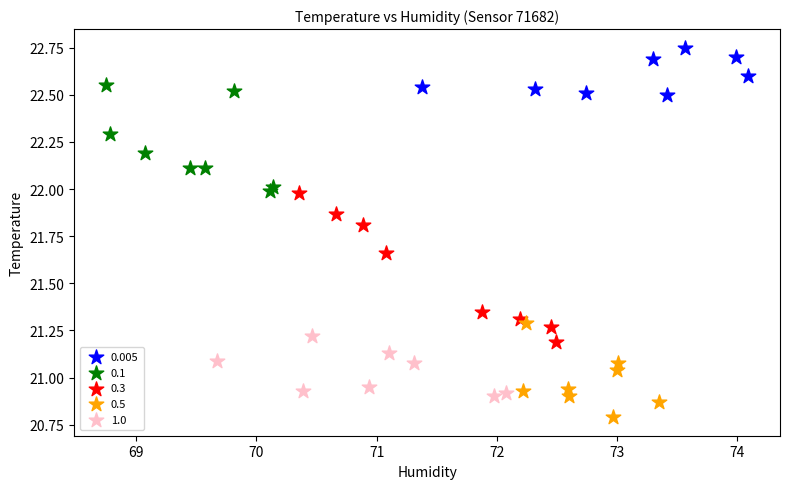

Which series contains the highest Y value?

0.005